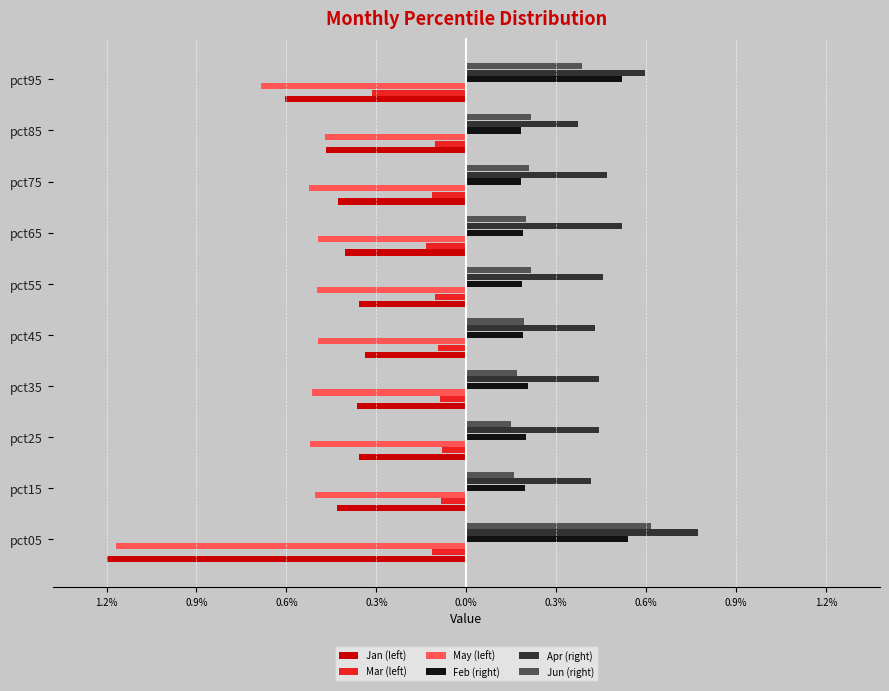

What is the average value of the May (left) series?

-0.6